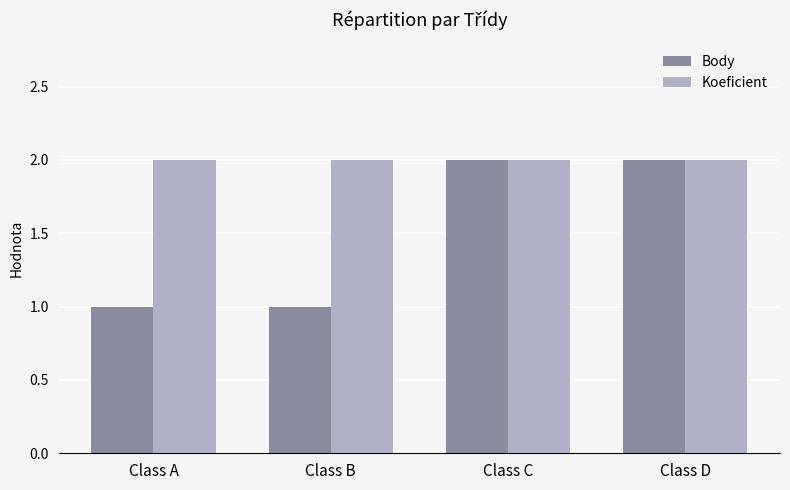

What is the sum of the Body values at Class D and Class A?

3